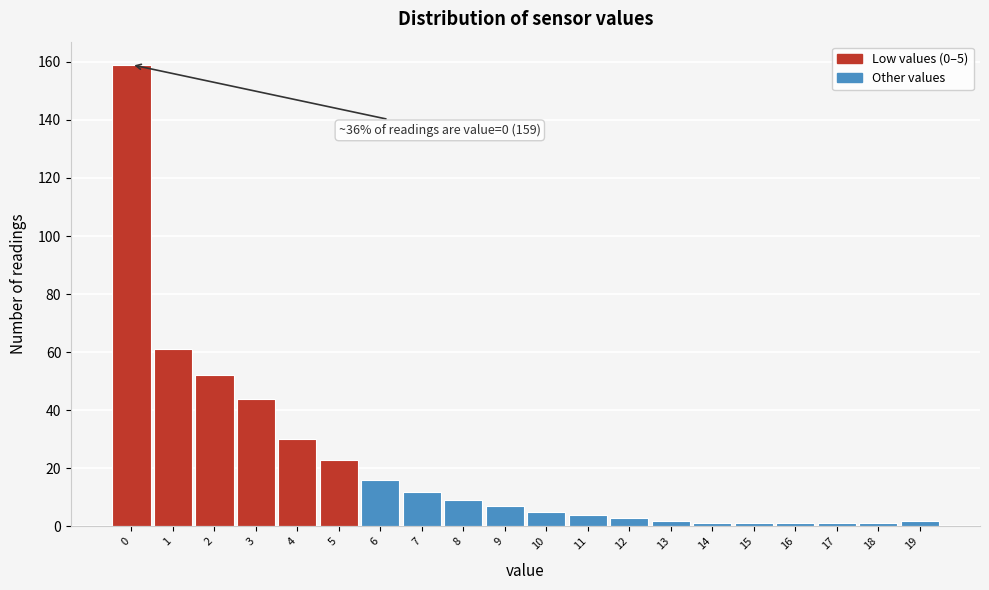

Reading left to right, what are all the values shown in this chart?

159	61	52	44	30	23	16	12	9	7	5	4	3	2	1	1	1	1	1	2